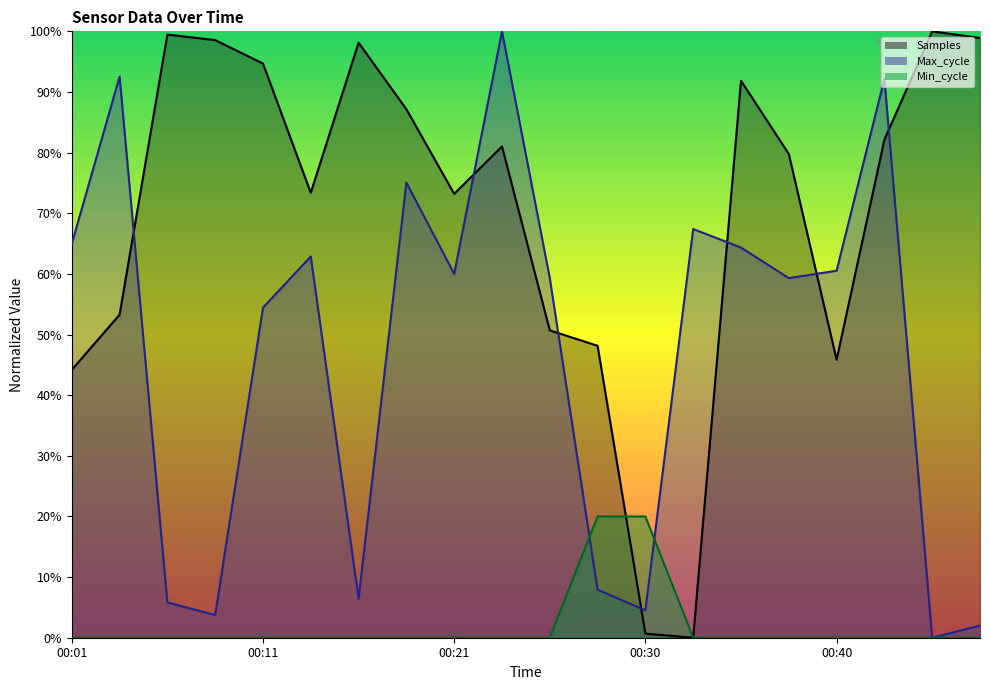

Is it true that Max_cycle equals 60.0 at 00:21?

True